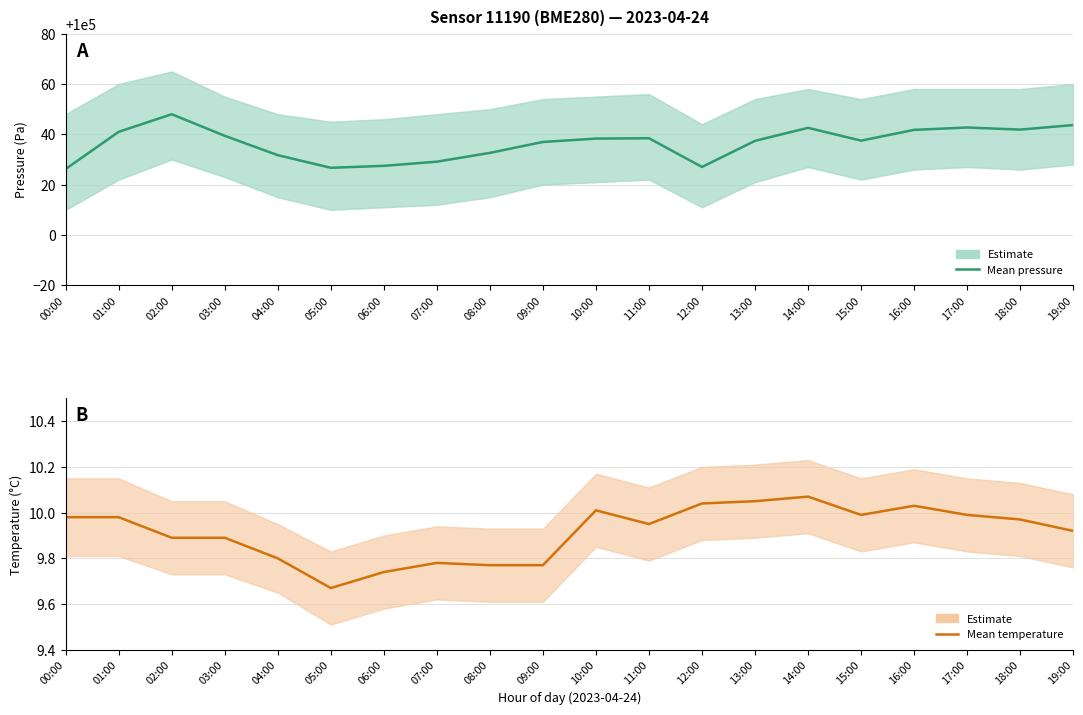

True or false: temperature has a value of 13.7 at 15:00.

False